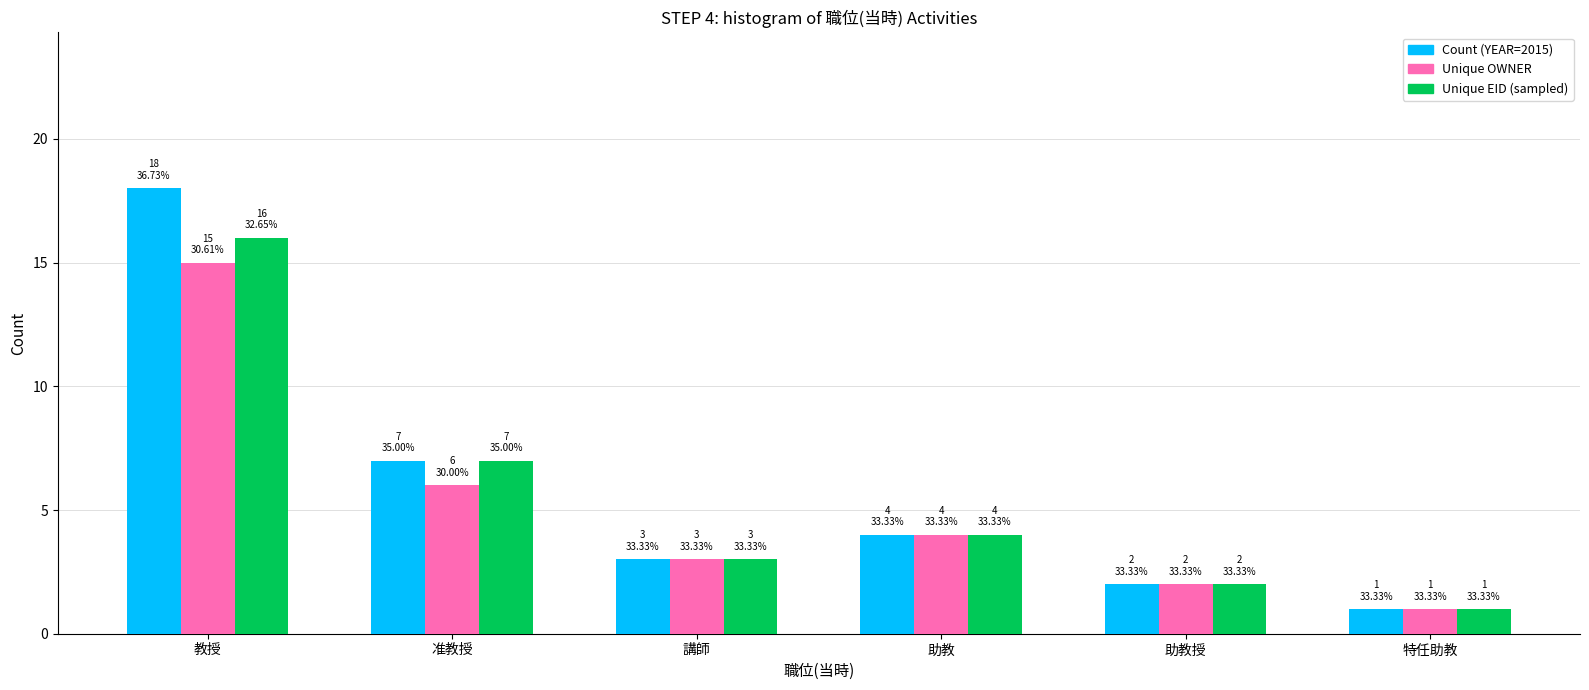

Count the number of data series in this chart.

3